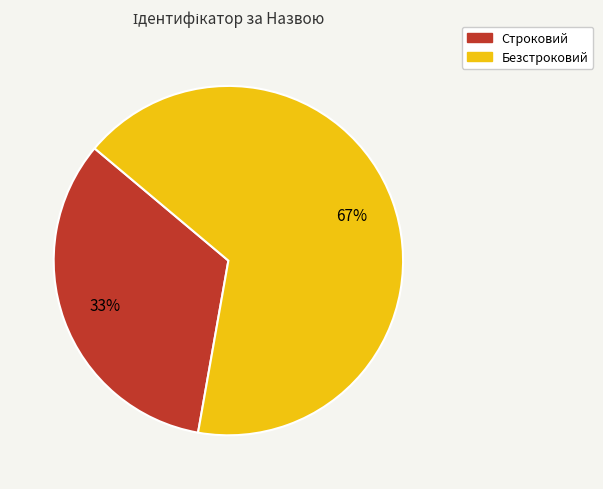

To the nearest percent, what is the average slice percentage?

50%